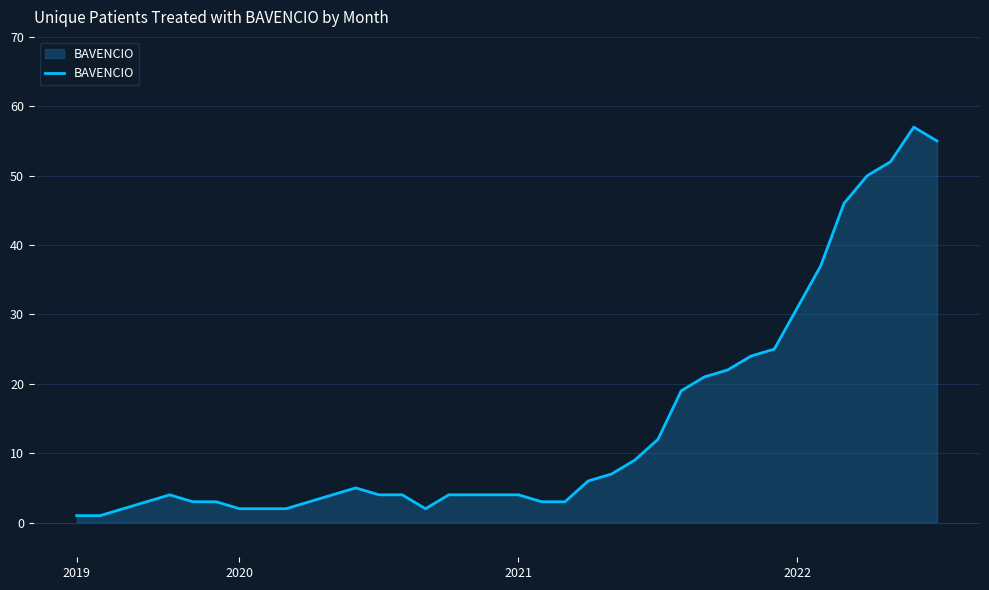

How many lines are shown in the chart?

1